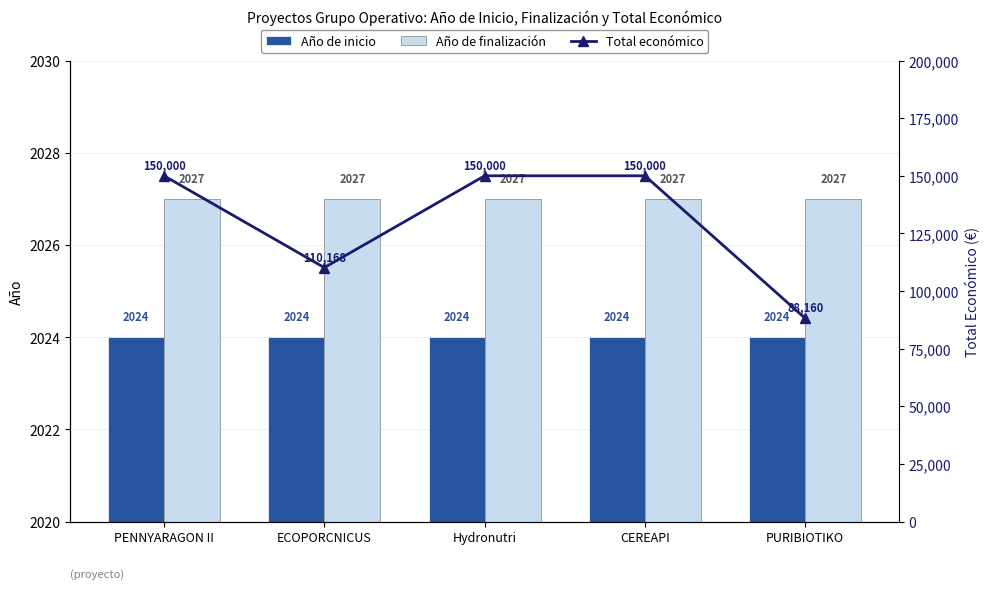

How many distinct data groups are displayed?

3